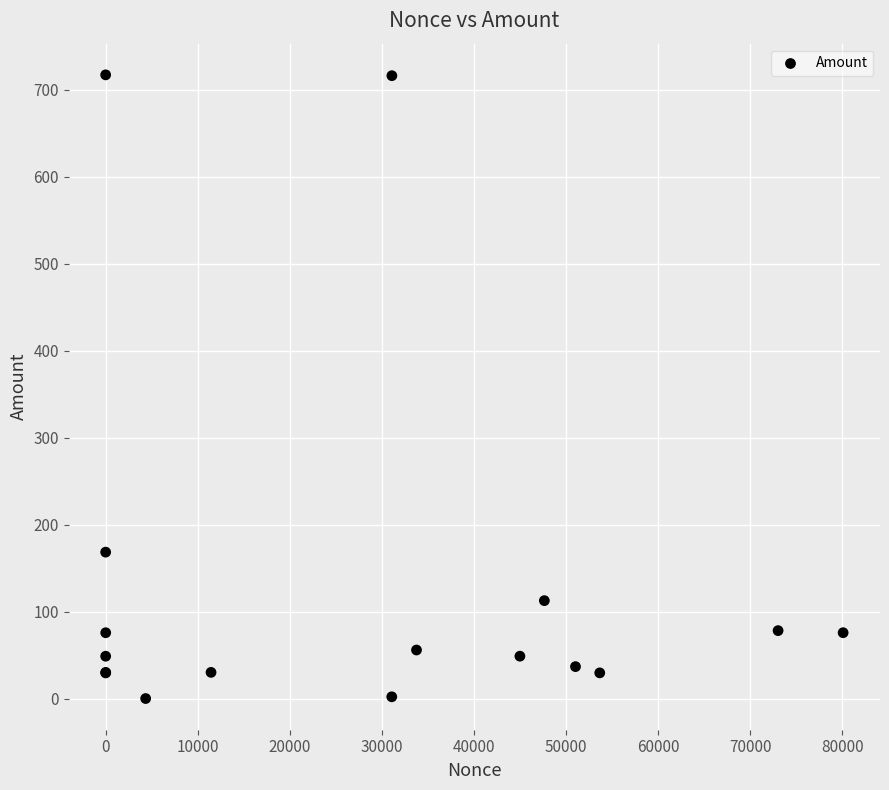

What Y value in the scatter plot is closest to 358?

168.3